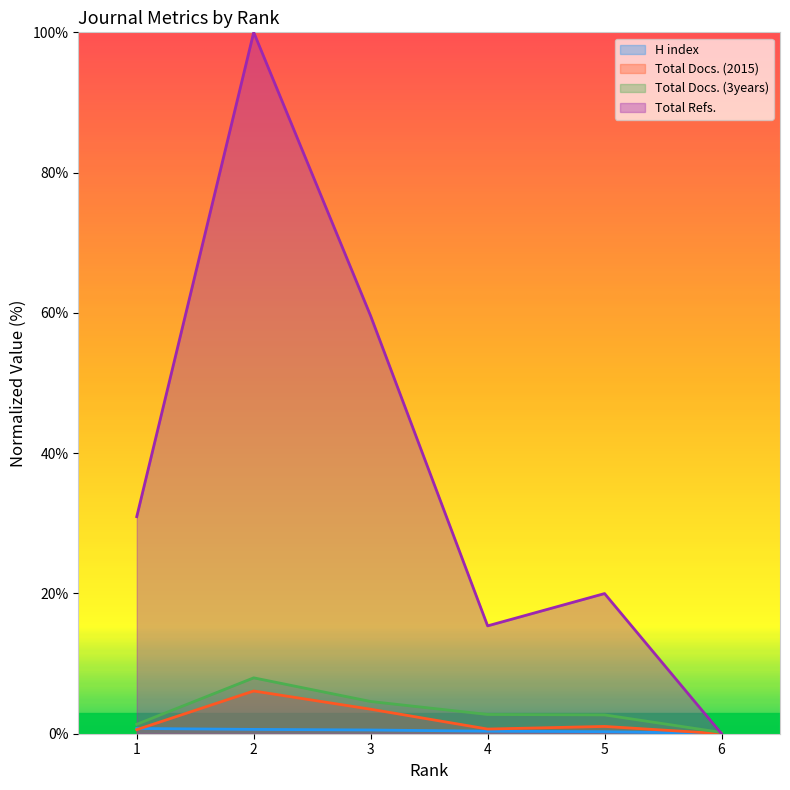

Reading left to right, extract all data points from this chart.

H index: 1=0.7	2=0.6	3=0.5	4=0.4	5=0.3	6=0.0
Total Docs. (2015): 1=0.6	2=6.1	3=3.5	4=0.7	5=1.0	6=0.0
Total Docs. (3years): 1=1.3	2=8.0	3=4.6	4=2.7	5=2.7	6=0.2
Total Refs.: 1=30.9	2=100.0	3=59.6	4=15.4	5=20.0	6=0.0